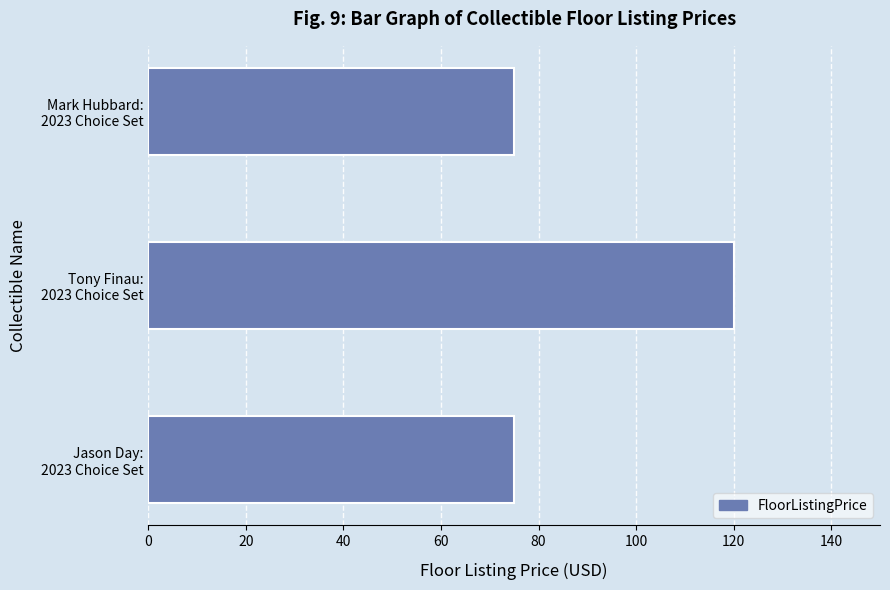

How many data points does each series have?

3